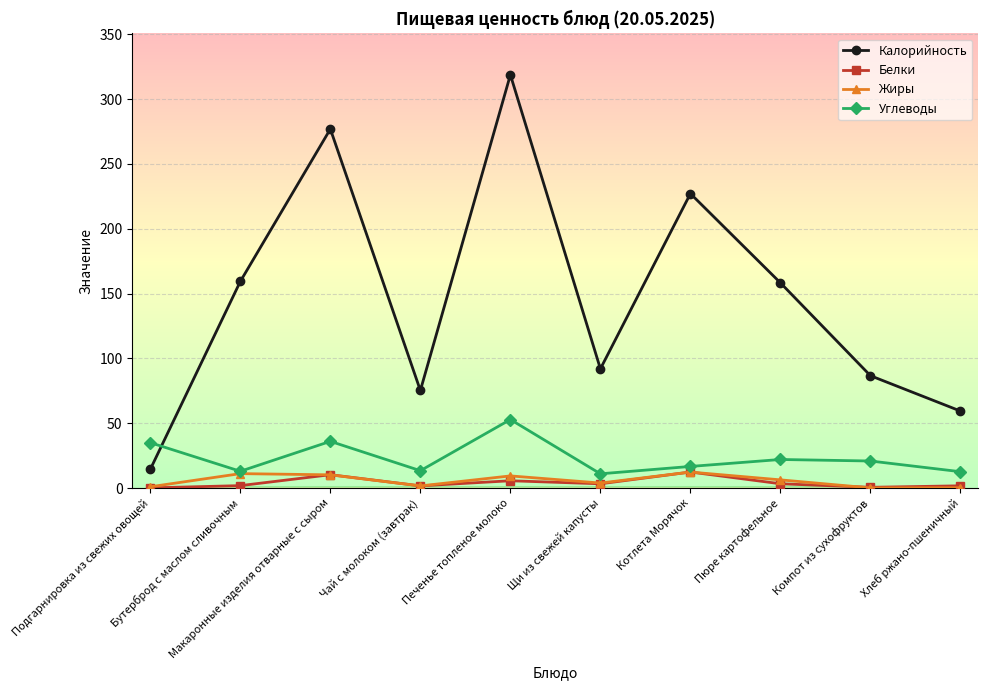

In Калорийность, how many points are lower than both neighbors (excluding endpoints)?

2